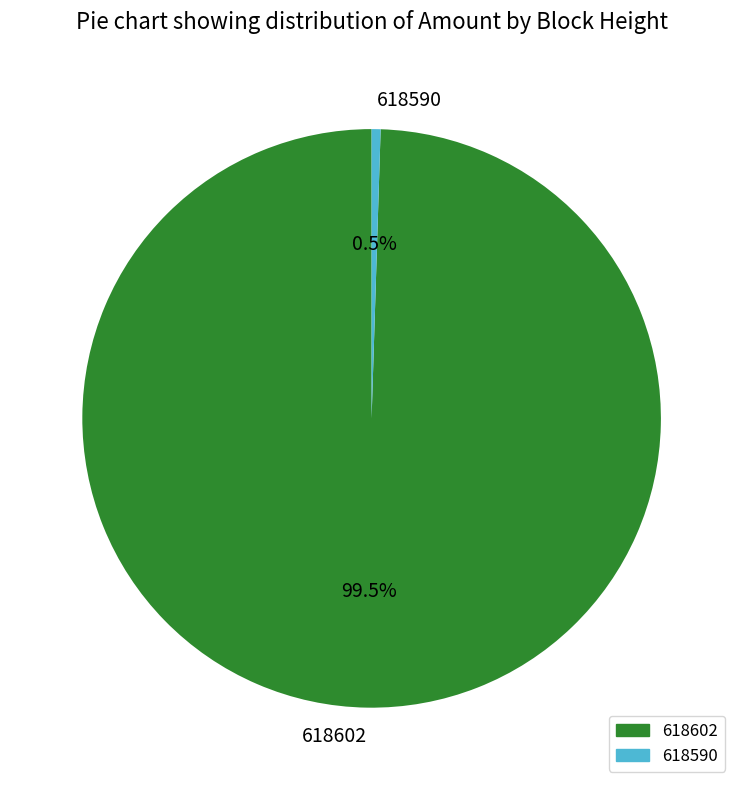

To the nearest percent, what is the combined percentage of 618590 and 618602?

100%